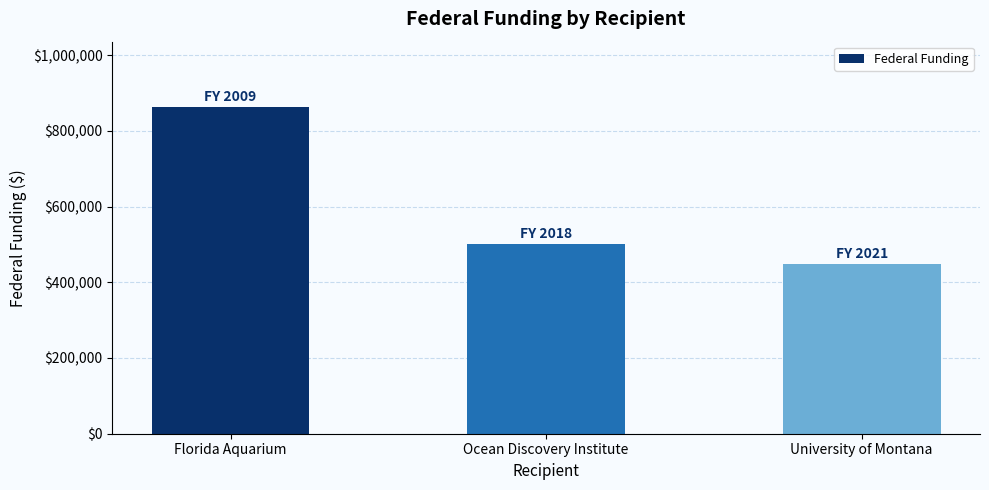

The chart shows a value of 449495 at University of Montana. True or false?

True